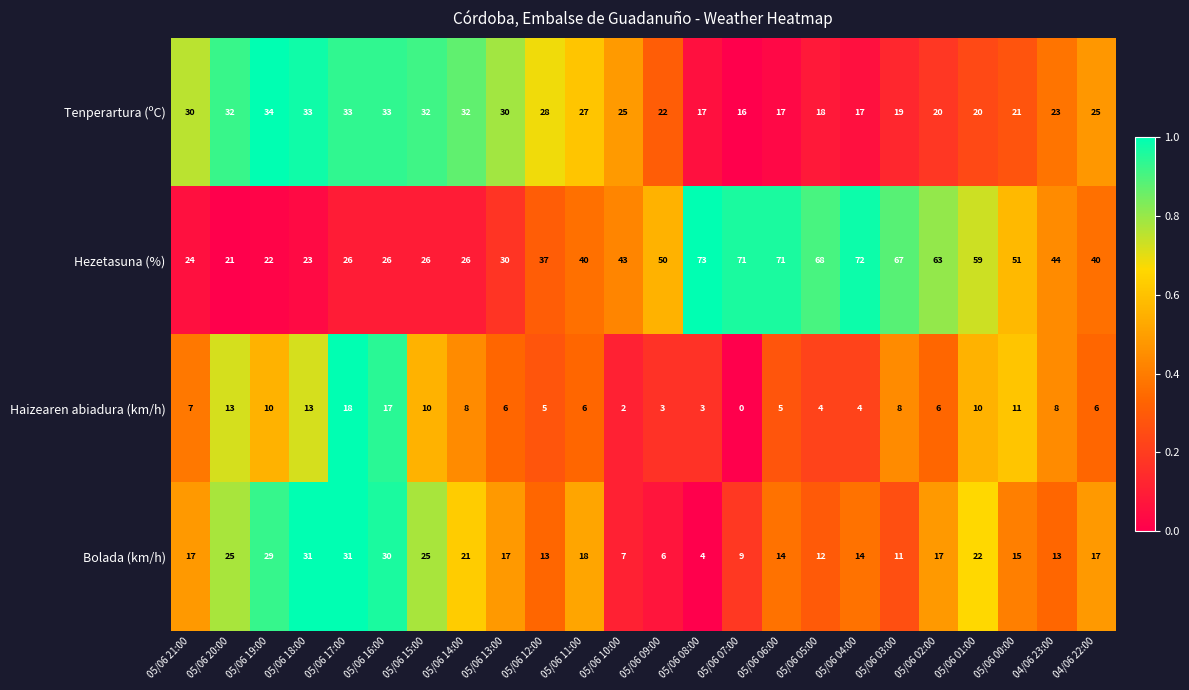

What is the spread (max minus min) of values at 05/06 21:00?

23